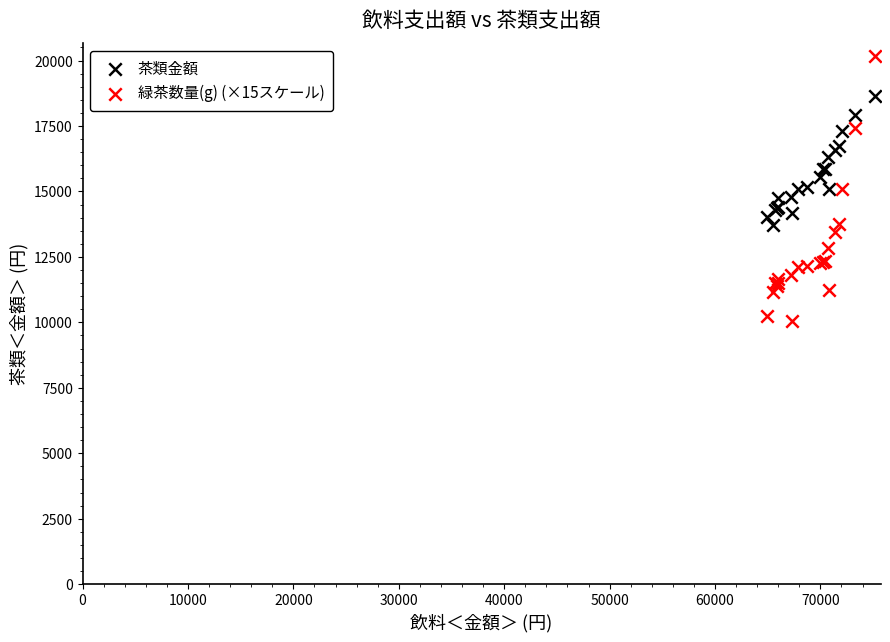

What is the X range (max minus min) for the scatter plot?

10291